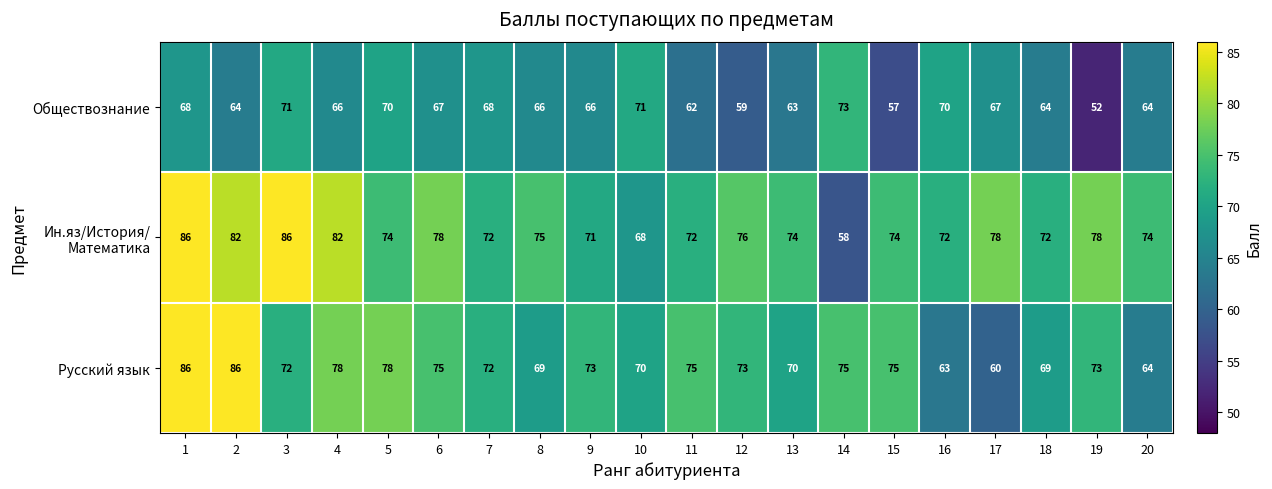

How many values in the Русский язык series are below 73?

9